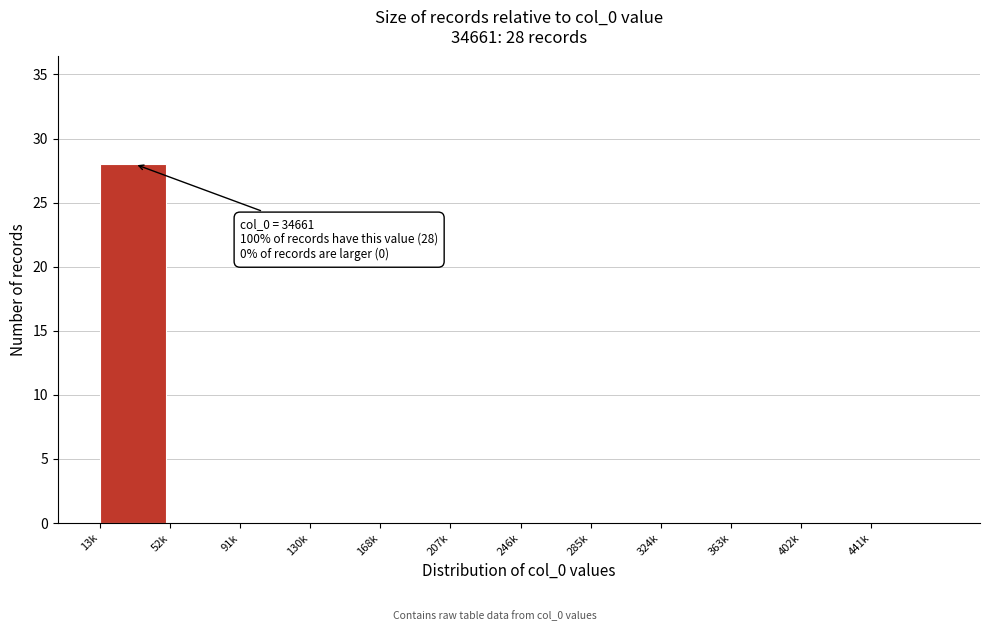

Reading left to right, what are all the values shown in this chart?

13k=28	52k=0	91k=0	130k=0	168k=0	207k=0	246k=0	285k=0	324k=0	363k=0	402k=0	441k=0